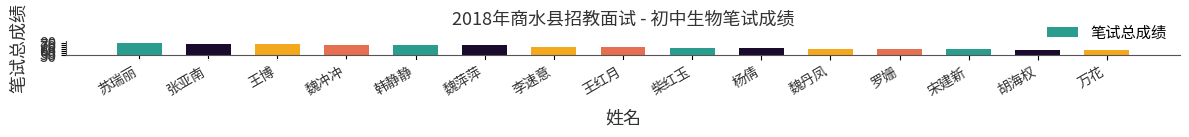

What is the change in value from 魏萍萍 to 宋建新?

-9.6